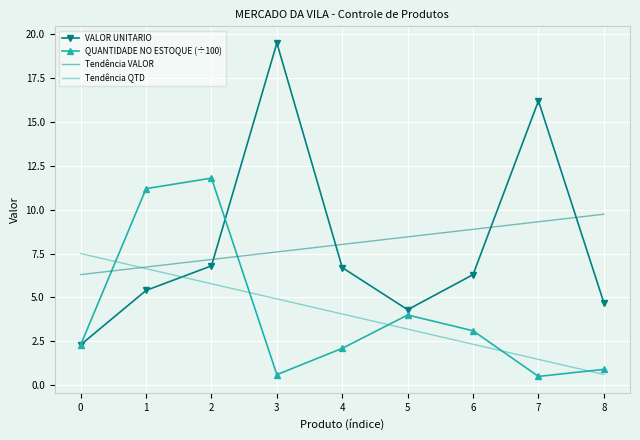

What is the total value across all series at 2?

31.5